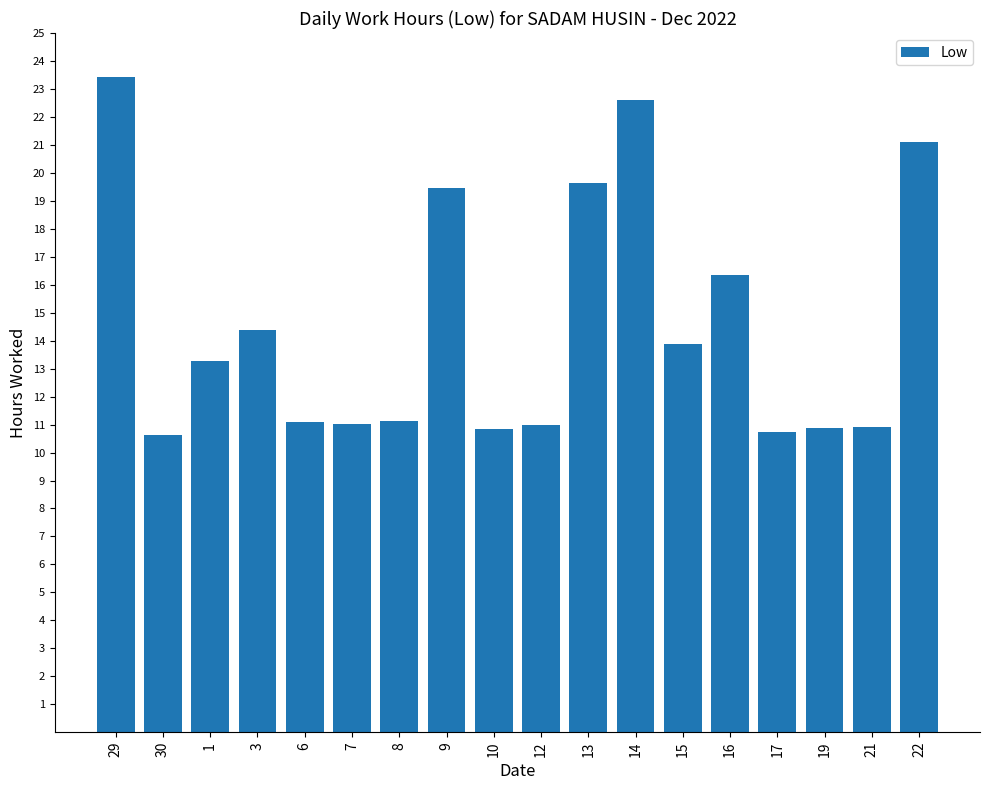

What is the change in value from 8 to 22?

+10.0